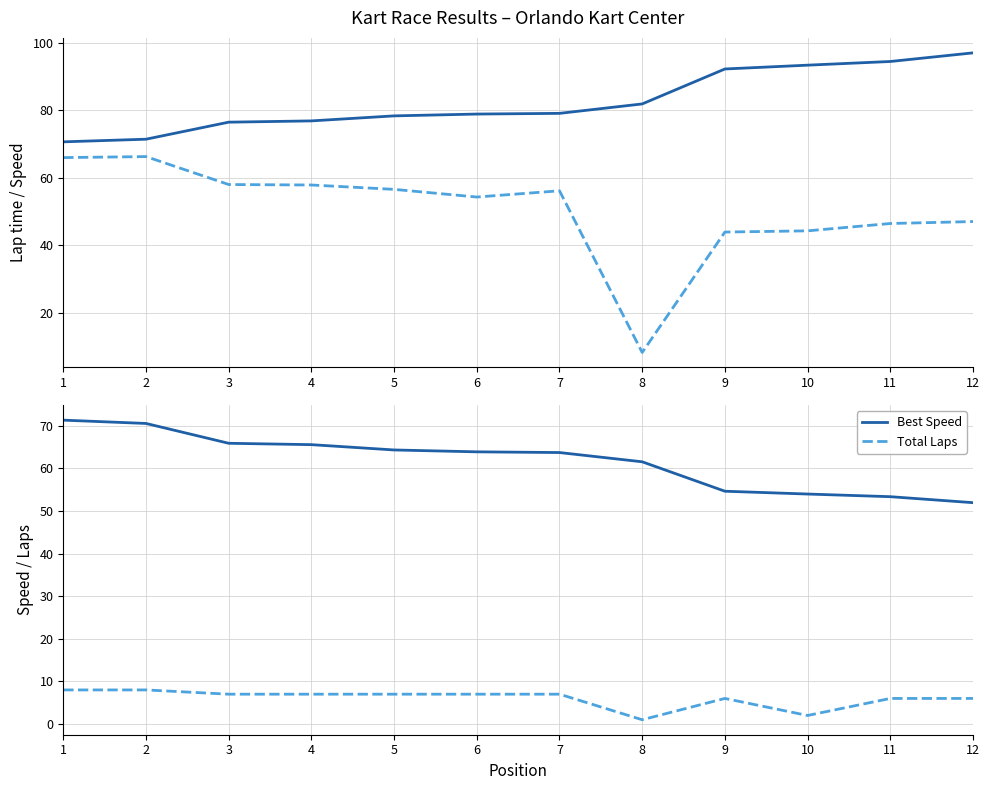

True or false: Best Lap time and Best Speed cross at least once.

True